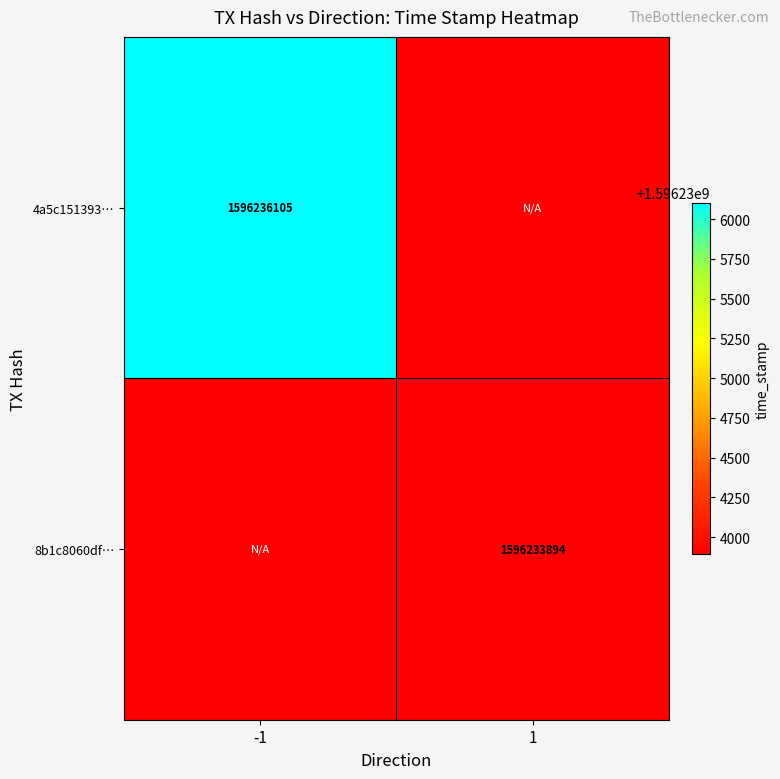

The 8b1c8060df… series shows 365693236 at 1. True or false?

False